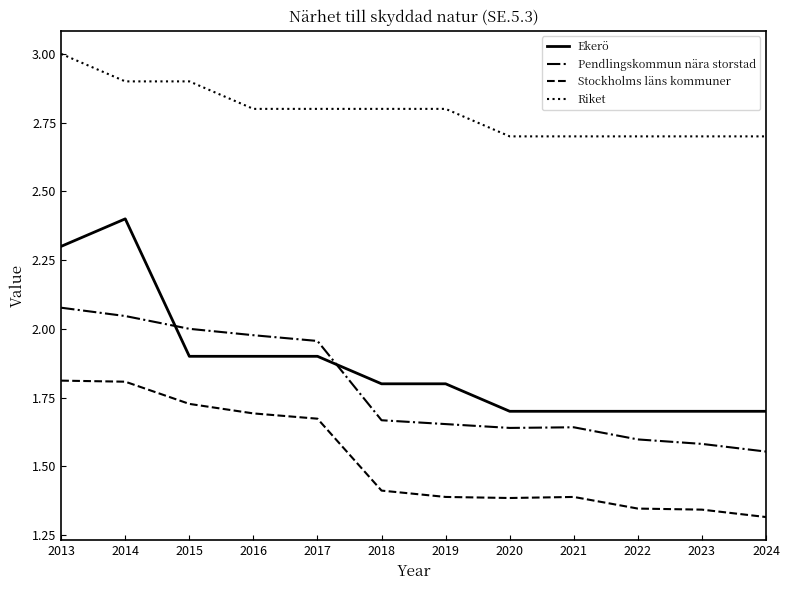

How many times do Pendlingskommun nära storstad and Ekerö cross each other?

2